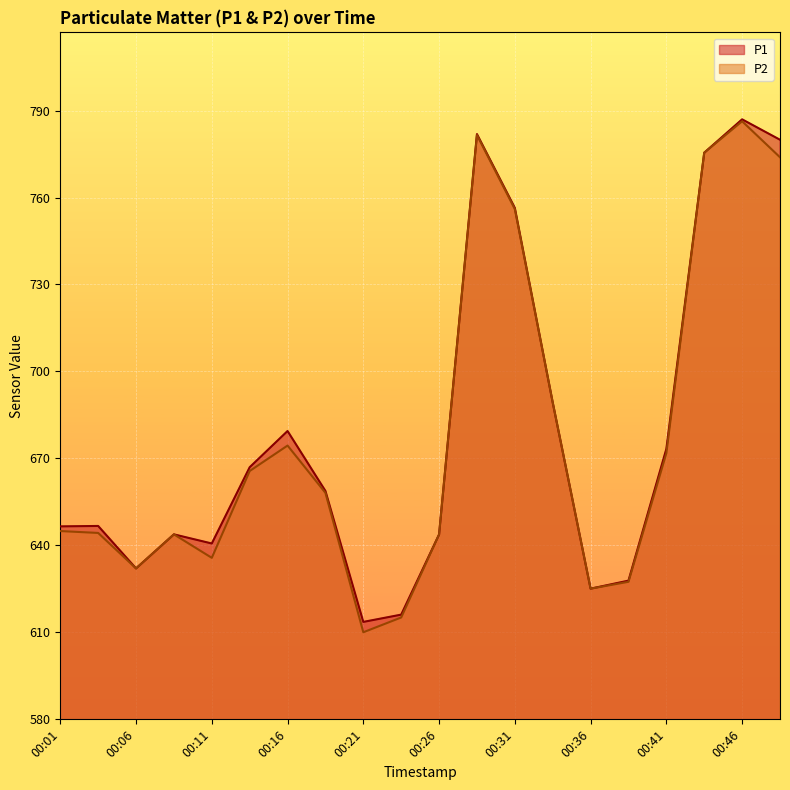

How many lines are shown in the chart?

2